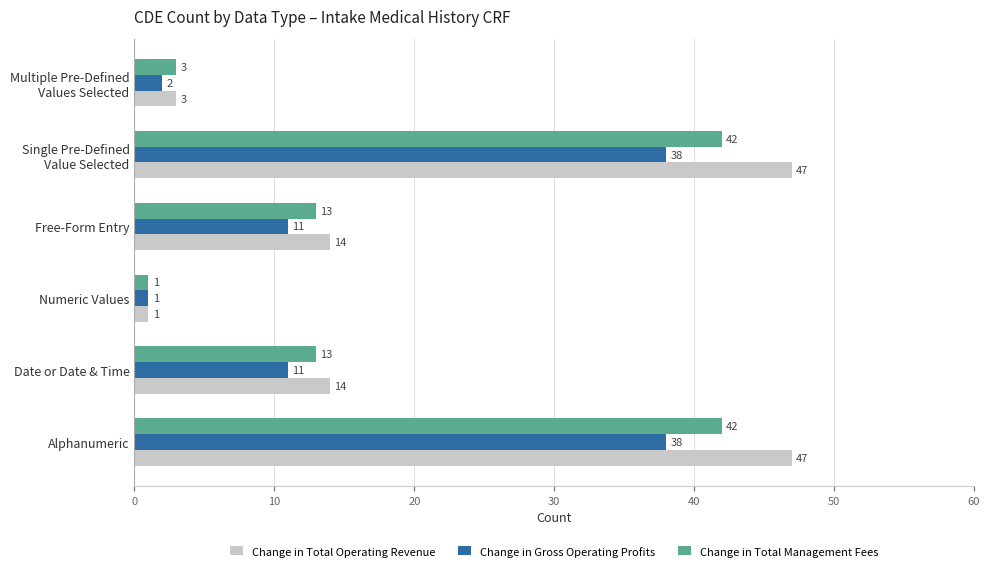

What are all the series names shown in the legend?

Change in Total Operating Revenue, Change in Gross Operating Profits, Change in Total Management Fees